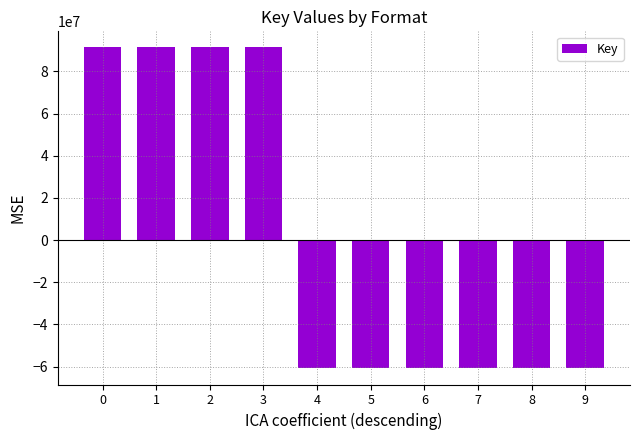

How many values are between -60913754 and 91370631?

10